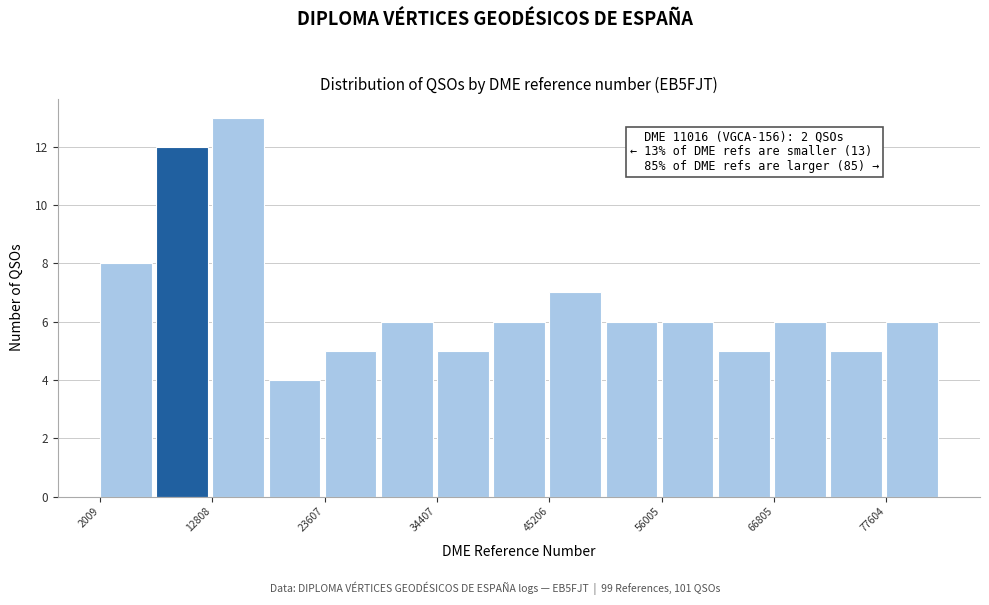

Around what value on the x-axis is the tallest bar? Give the approximate position of its centre, as read against the axis.

16000